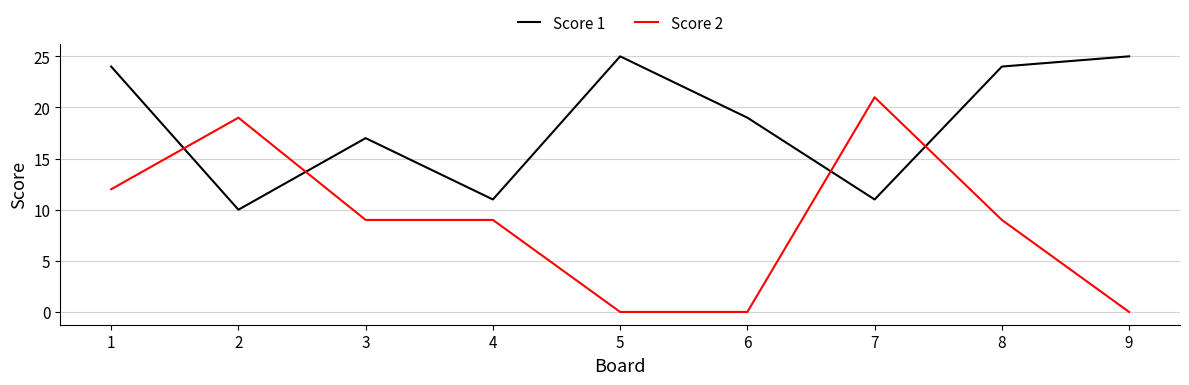

Where does the Score 2 series first go above 9?

1